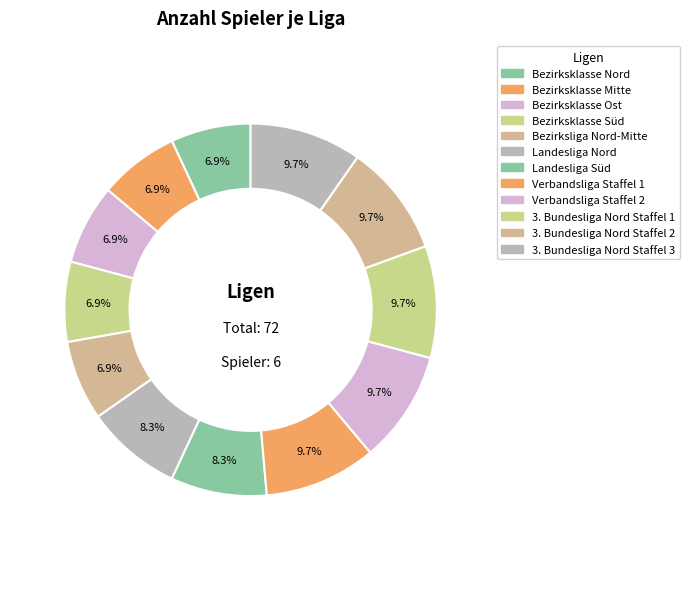

Is it true that 3. Bundesliga Nord Staffel 2 is 19% of the pie?

False